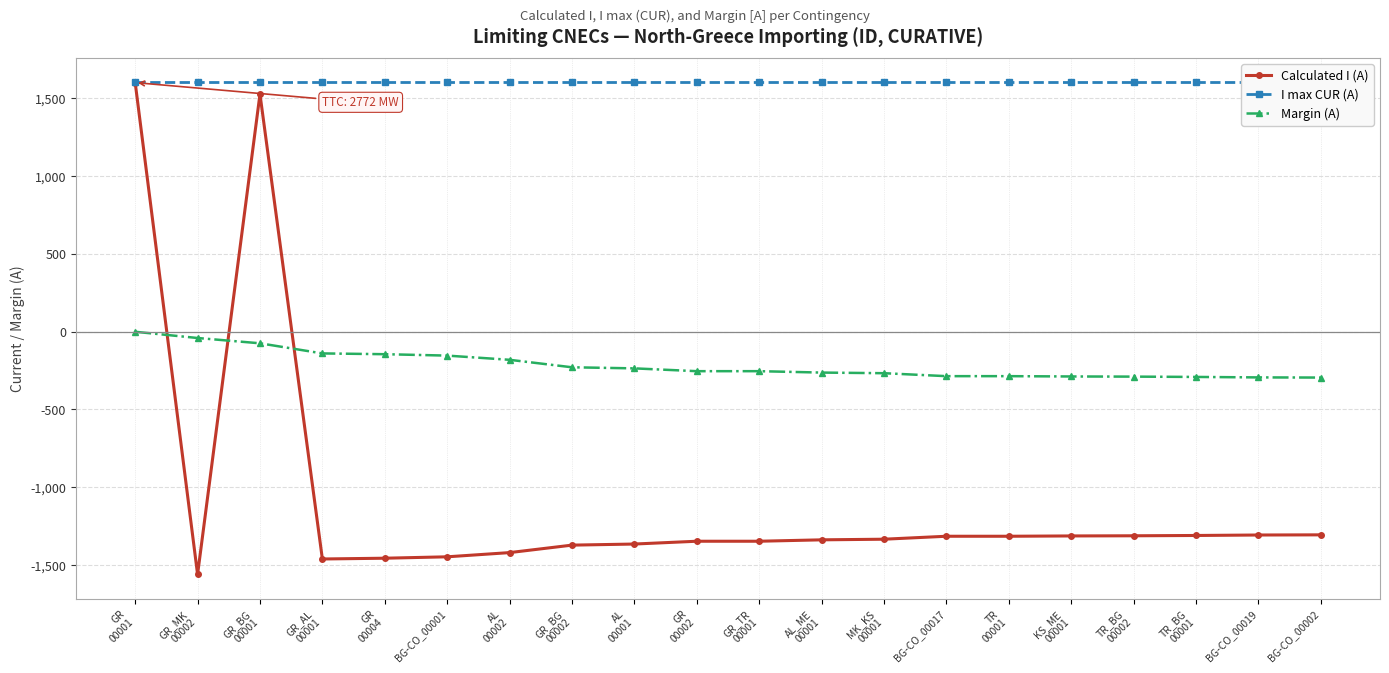

Reading left to right, what are all the values shown in this chart?

Calculated I (A): GR
00001=1599	GR_MK
00002=-1559	GR_BG
00001=1525	GR_AL
00001=-1460	GR
00004=-1455	BG-CO_00001=-1446	AL
00002=-1419	GR_BG
00002=-1371	AL
00001=-1364	GR
00002=-1346	GR_TR
00001=-1346	AL_ME
00001=-1337	MK_KS
00001=-1333	BG-CO_00017=-1314	TR
00001=-1314	KS_ME
00001=-1312	TR_BG
00002=-1311	TR_BG
00001=-1309	BG-CO_00019=-1306	BG-CO_00002=-1305
I max CUR (A): GR
00001=1600	GR_MK
00002=1600	GR_BG
00001=1600	GR_AL
00001=1600	GR
00004=1600	BG-CO_00001=1600	AL
00002=1600	GR_BG
00002=1600	AL
00001=1600	GR
00002=1600	GR_TR
00001=1600	AL_ME
00001=1600	MK_KS
00001=1600	BG-CO_00017=1600	TR
00001=1600	KS_ME
00001=1600	TR_BG
00002=1600	TR_BG
00001=1600	BG-CO_00019=1600	BG-CO_00002=1600
Margin (A): GR
00001=-1	GR_MK
00002=-41	GR_BG
00001=-75	GR_AL
00001=-140	GR
00004=-145	BG-CO_00001=-154	AL
00002=-181	GR_BG
00002=-229	AL
00001=-236	GR
00002=-254	GR_TR
00001=-254	AL_ME
00001=-263	MK_KS
00001=-267	BG-CO_00017=-286	TR
00001=-286	KS_ME
00001=-288	TR_BG
00002=-289	TR_BG
00001=-291	BG-CO_00019=-294	BG-CO_00002=-295